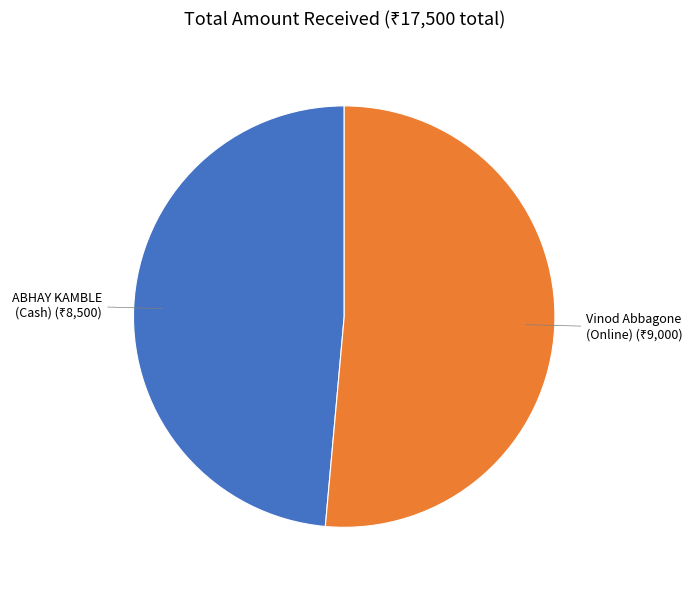

Do ABHAY KAMBLE (Cash) and Vinod Abbagone (Online) together represent more than half of the pie?

Yes